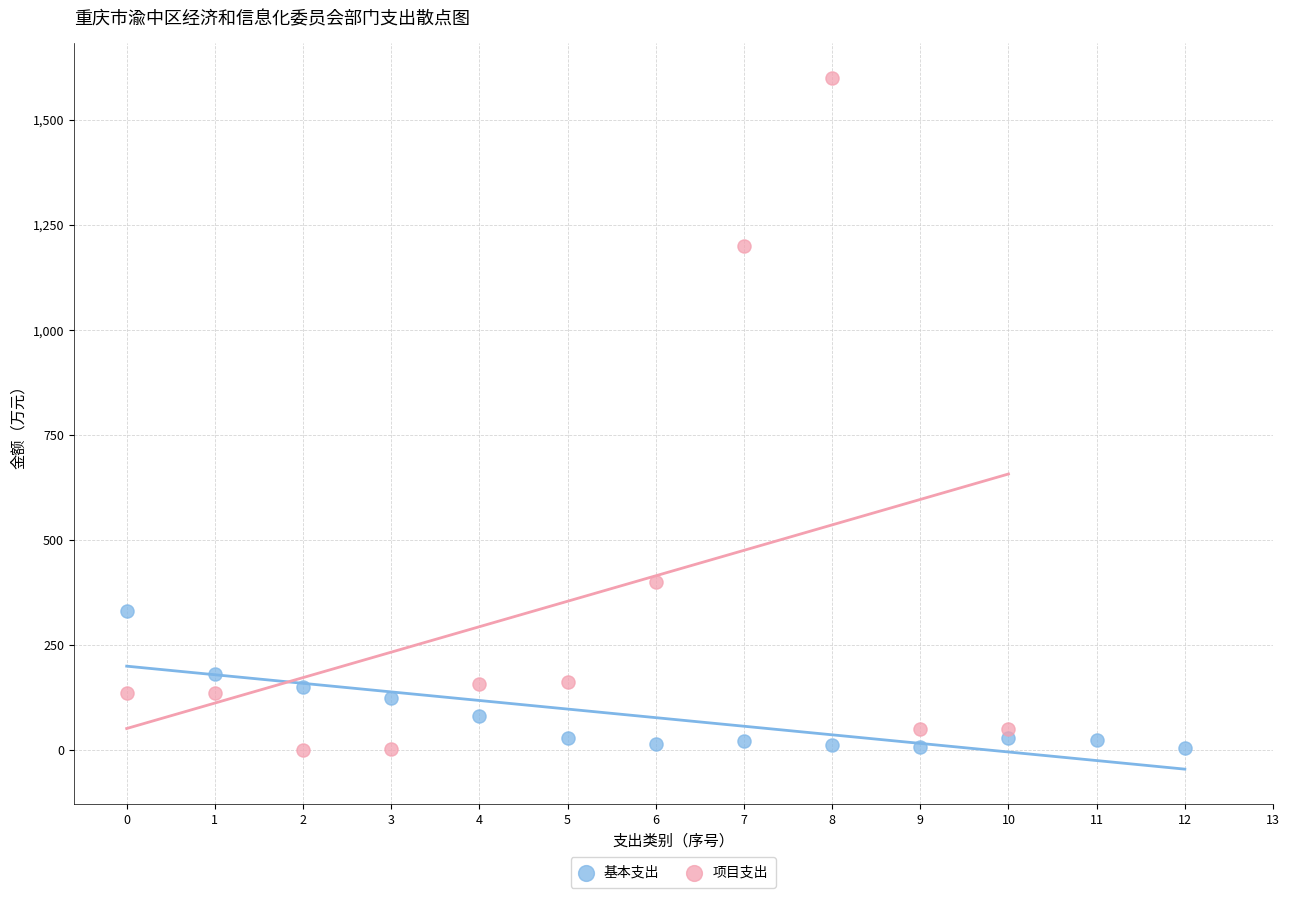

Which series has the widest spread of Y values?

项目支出